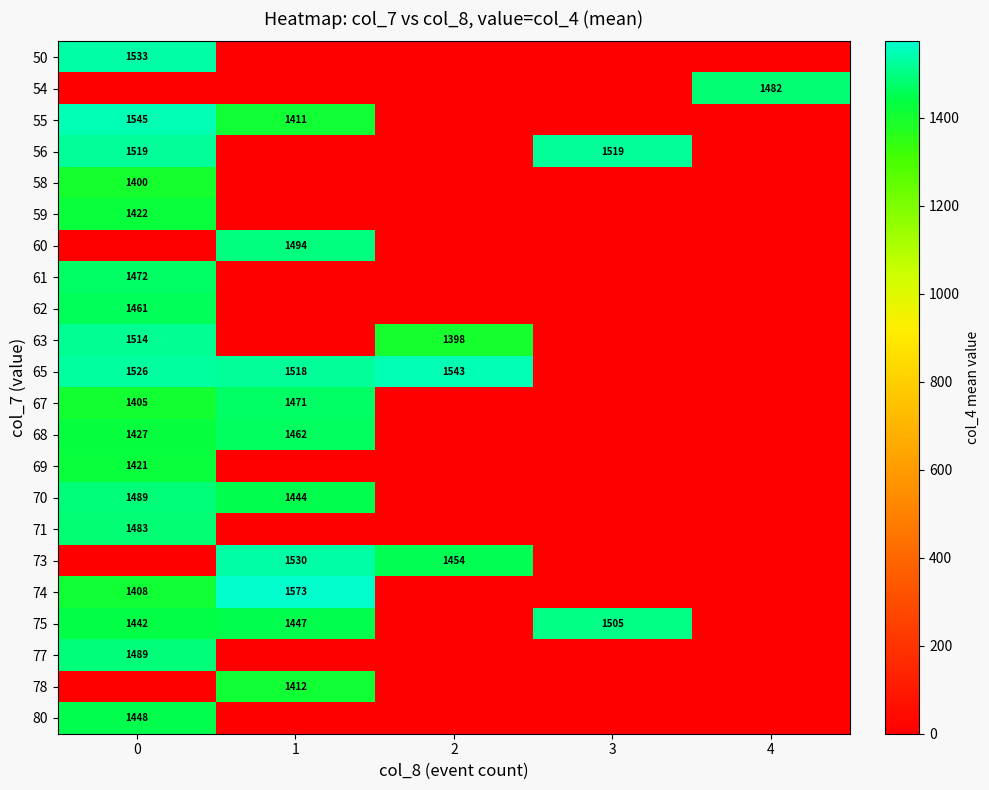

Is the value of 75 at 0 greater than the value of 59 at 0?

Yes